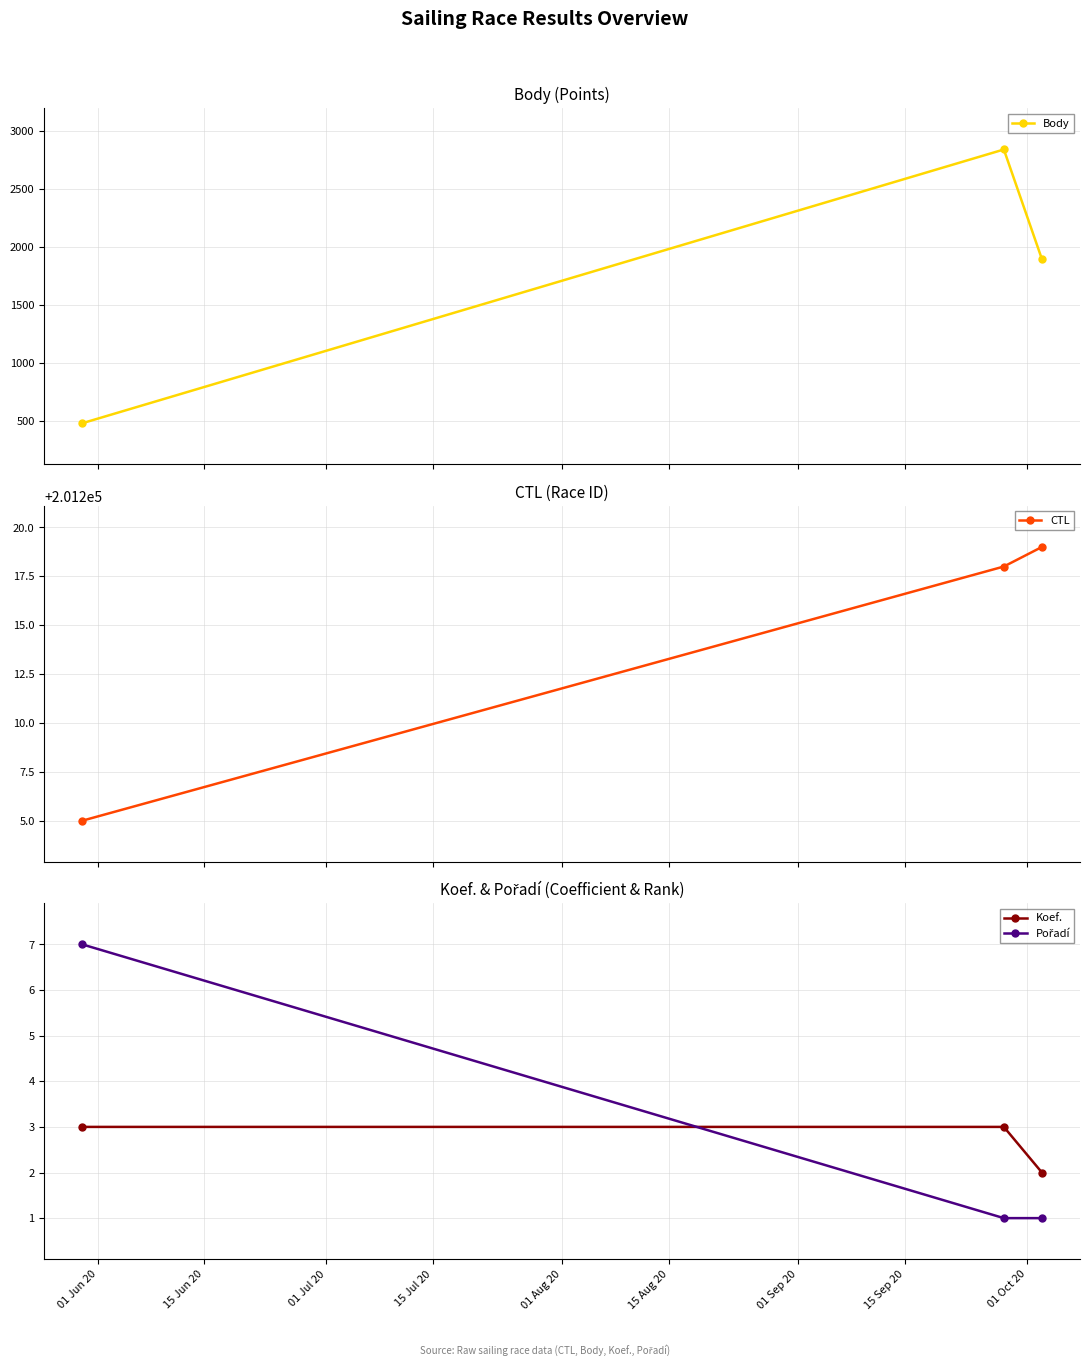

Does the chart display data point markers on the line(s)?

Yes